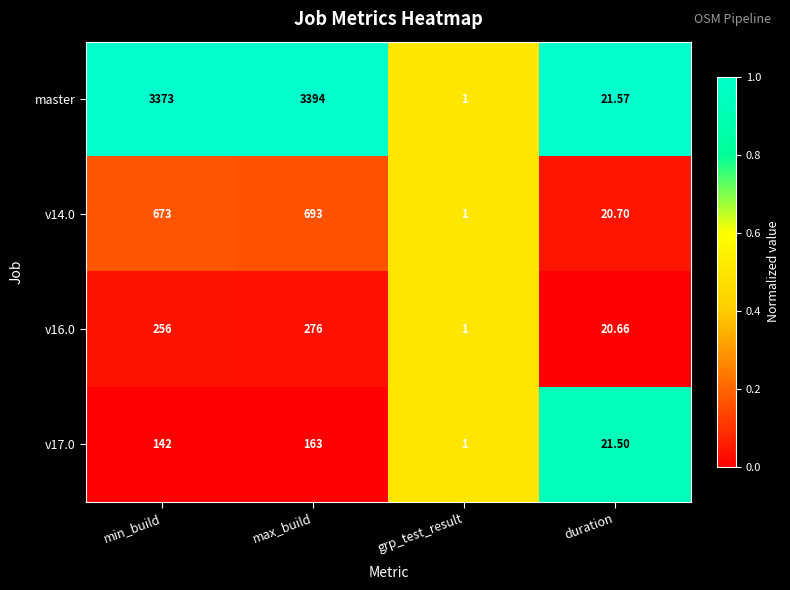

Which series changed the most between max_build and duration?

master